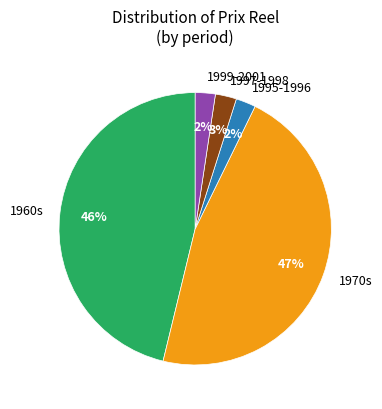

True or false: 1999-2001 accounts for 8% of the total.

False